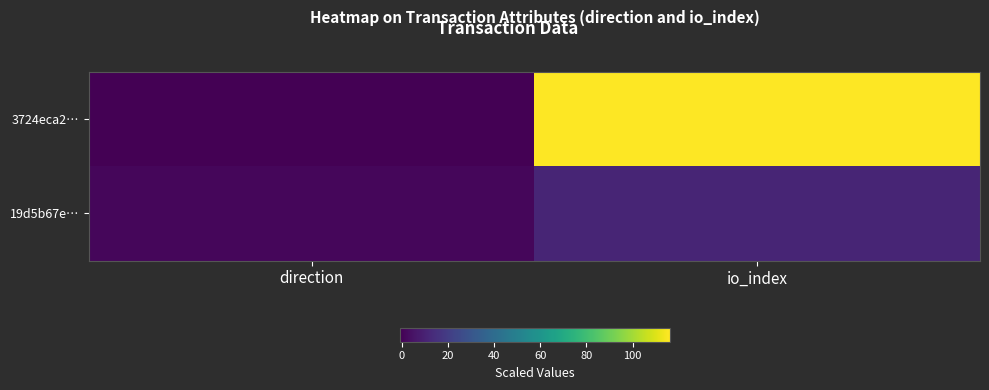

List the series in order of their peak value, lowest first.

19d5b67e…, 3724eca2…